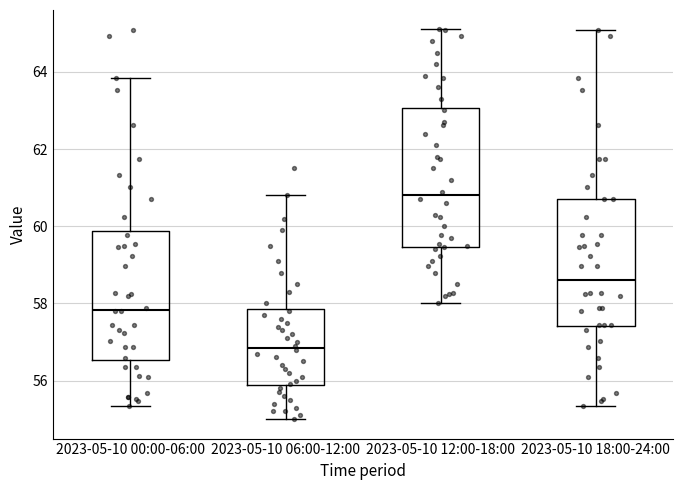

Reading left to right, read every box against the y-axis: the position of its median line, the range the box covers, and the ends of its whiskers. The values are not printed on the chart, so give them approximately, as read against the axis.

2023-05-10 00:00-06:00: median 57.8, box 56.6 to 59.8, whiskers 55.4 to 63.8
2023-05-10 06:00-12:00: median 56.8, box 55.8 to 57.8, whiskers 55.0 to 60.8
2023-05-10 12:00-18:00: median 60.8, box 59.4 to 63.0, whiskers 58.0 to 65.2
2023-05-10 18:00-24:00: median 58.6, box 57.4 to 60.8, whiskers 55.4 to 65.0